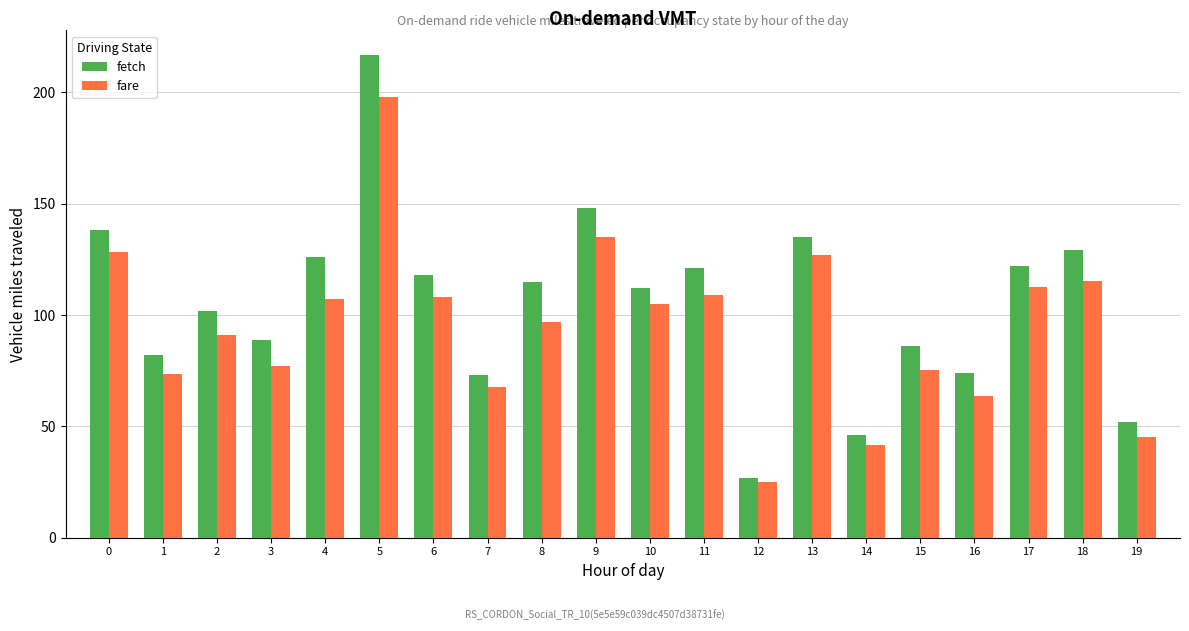

How many groups of bars are there?

20